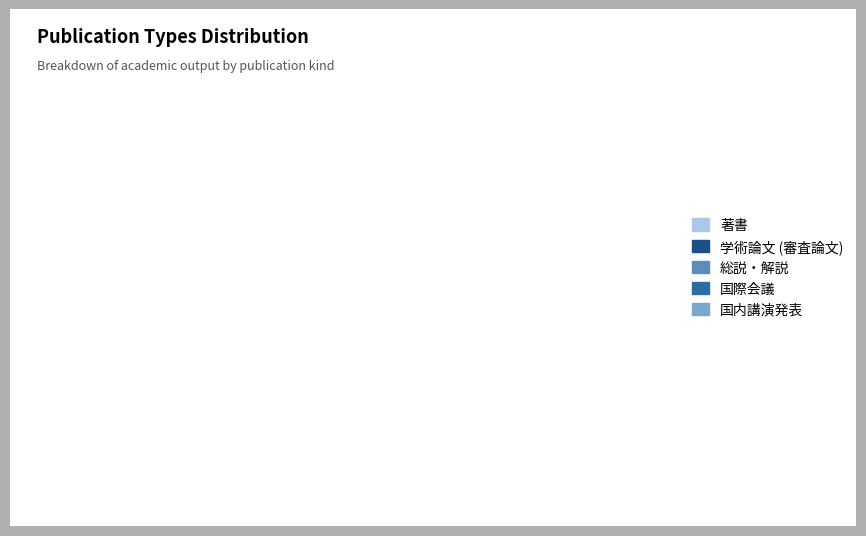

Approximately how many times larger is the value at 著書 compared to 総説・解説?

0.7